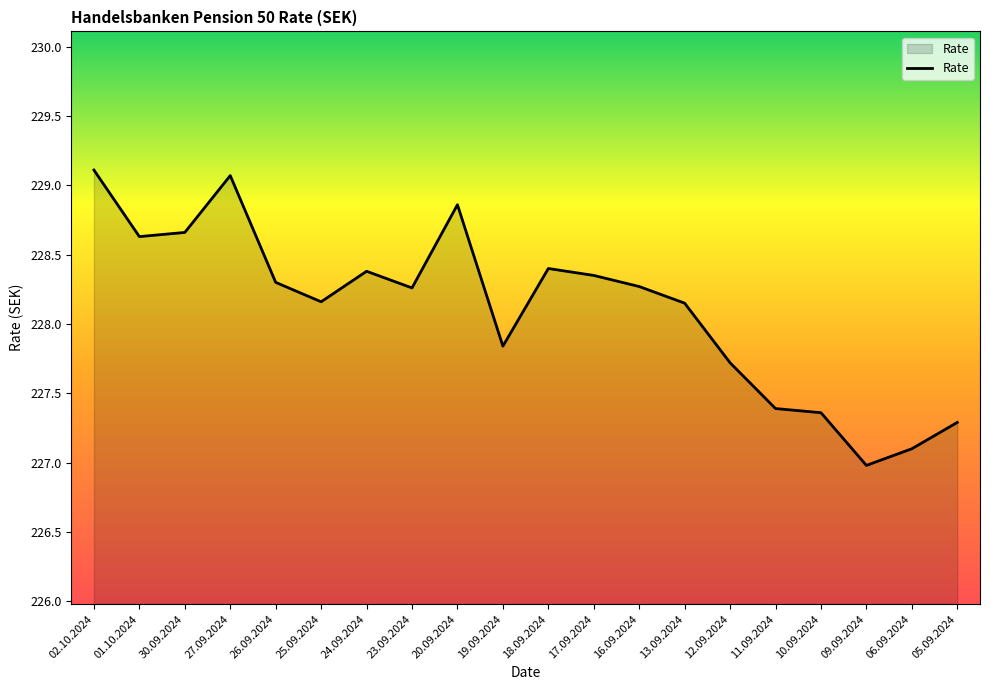

Between 23.09.2024 and 27.09.2024, which is larger?

27.09.2024